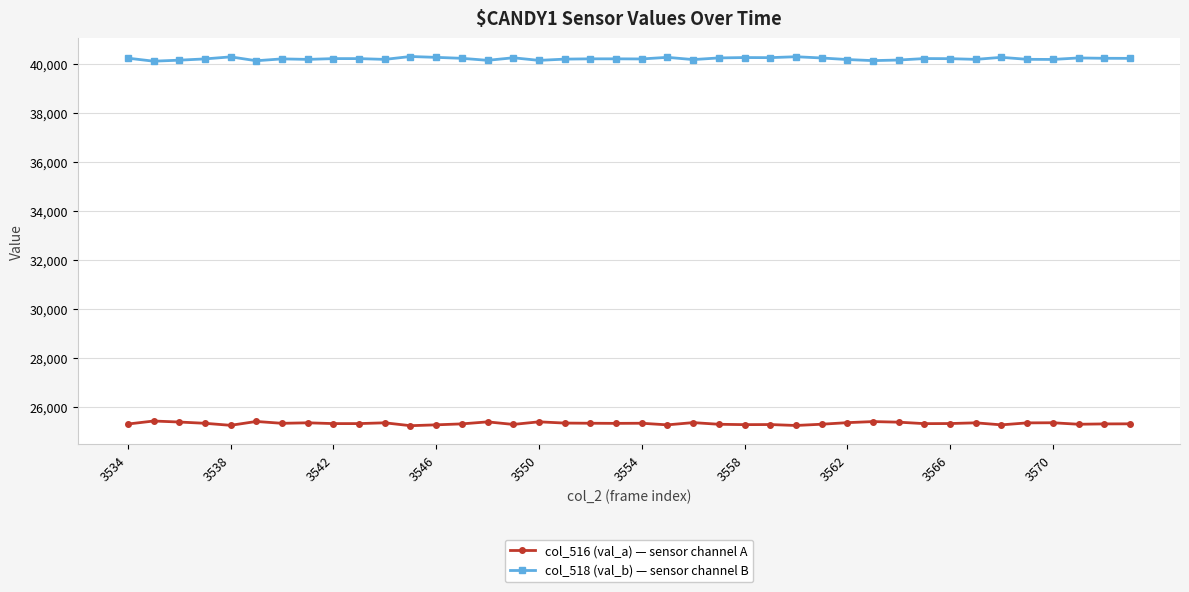

Which series has the largest total across all categories?

col_518 (val_b) — sensor channel B